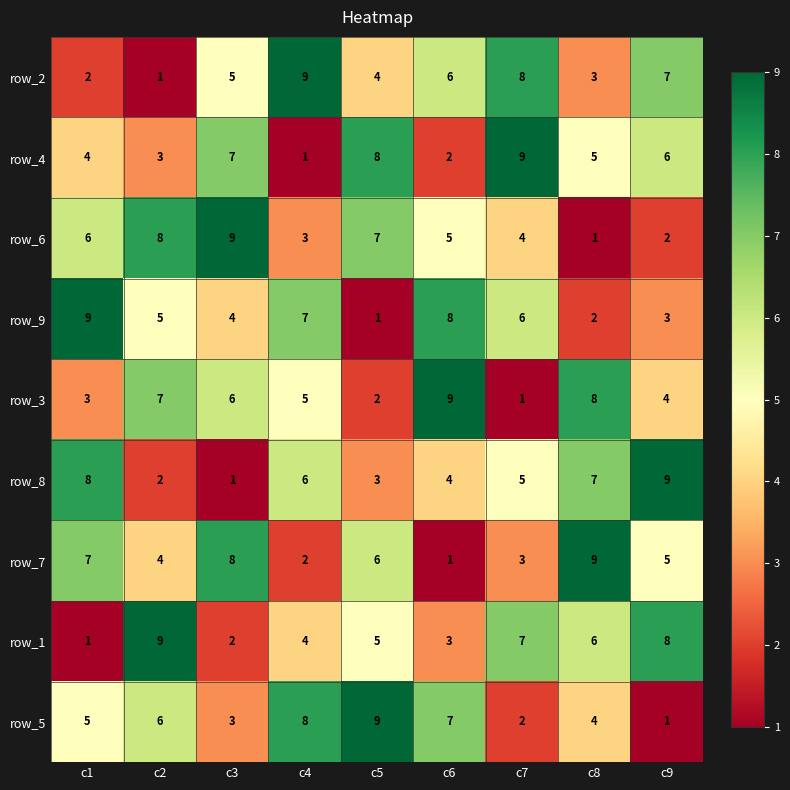

How many categories are shown in the chart?

9